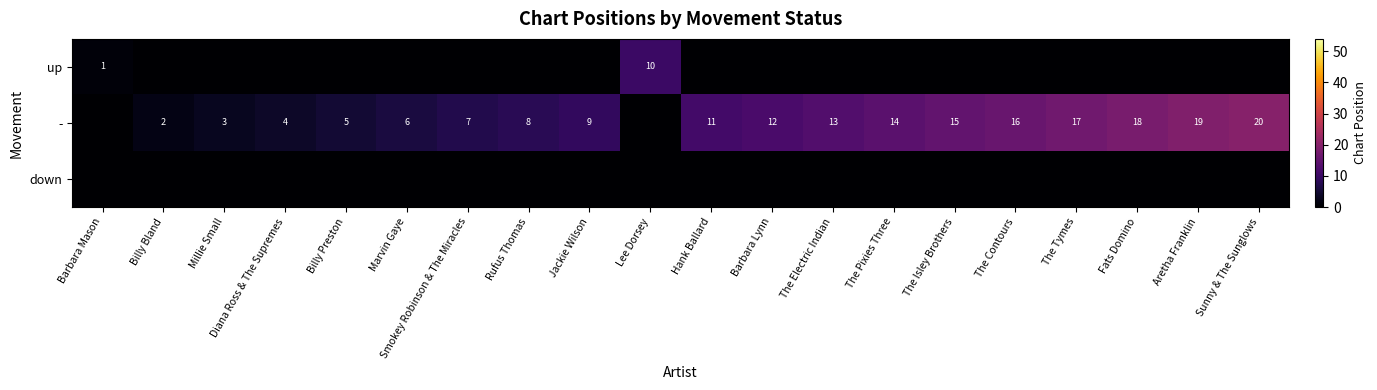

At how many categories does at least one series exceed 1?

19